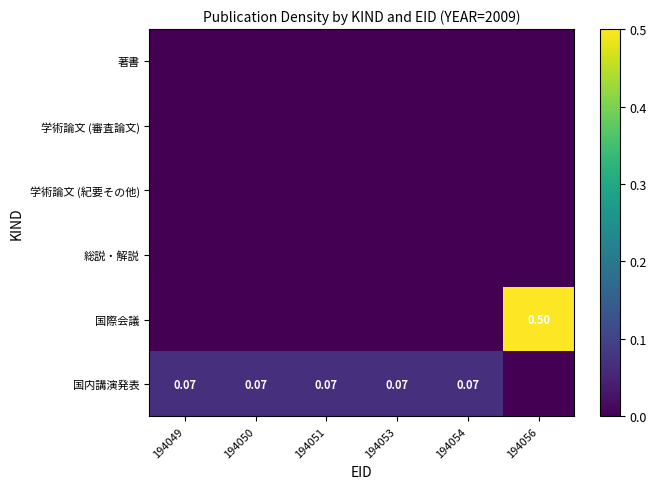

Which series has the largest total across all categories?

国際会議